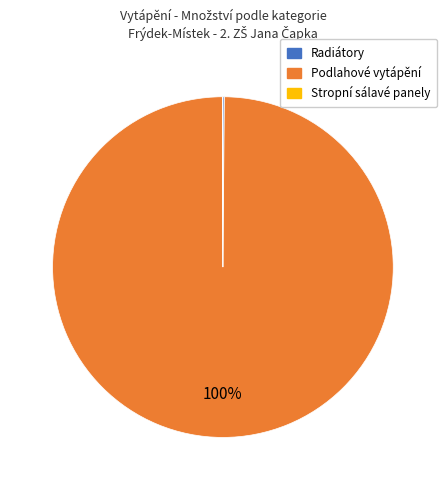

Which category has the biggest portion of the pie?

Podlahové vytápění